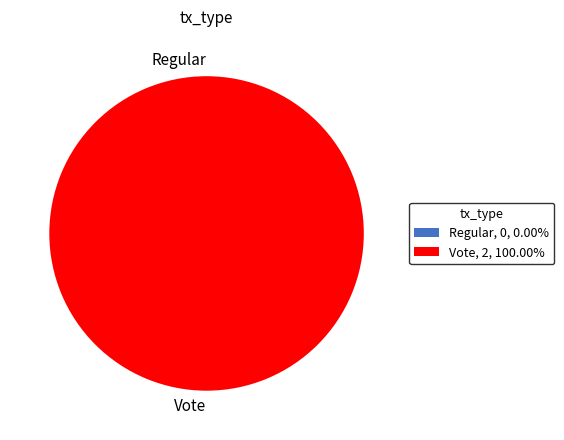

Is it true that Regular is 1% of the pie?

False